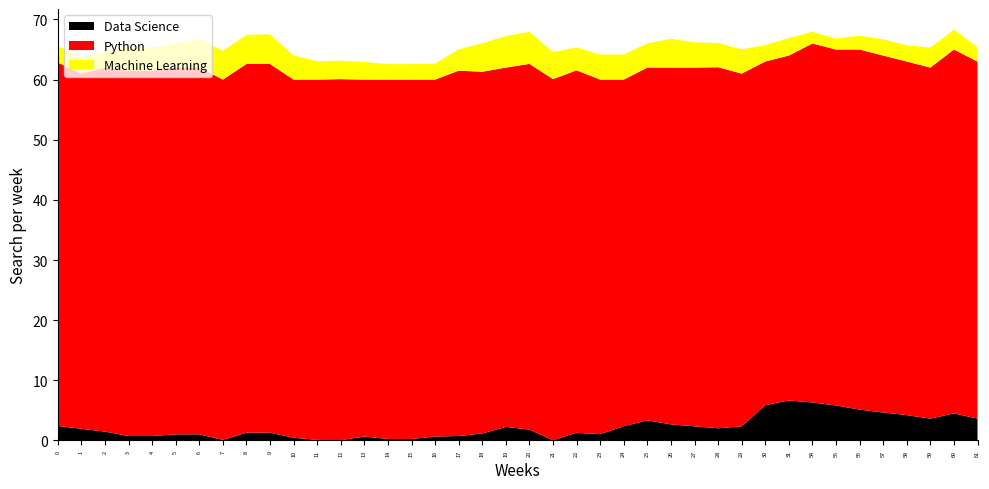

Reading left to right, list all the values displayed in this chart.

Data Science: 0=2.4	1=1.9	2=1.5	3=0.7	4=0.7	5=1.0	6=1.0	7=0.1	8=1.3	9=1.3	10=0.4	11=0.1	12=0.0	13=0.6	14=0.2	15=0.2	16=0.6	17=0.7	18=1.2	19=2.3	20=1.8	21=0.0	22=1.3	23=1.0	24=2.4	25=3.3	26=2.7	27=2.3	28=2.0	29=2.3	30=5.9	31=6.6	54=6.3	55=5.8	56=5.1	57=4.6	58=4.2	59=3.6	60=4.5	61=3.6
Python: 0=60.4	1=59.1	2=60.5	3=60.7	4=60.7	5=61.0	6=61.0	7=59.9	8=61.3	9=61.3	10=59.6	11=59.9	12=60.0	13=59.4	14=59.8	15=59.8	16=59.4	17=60.7	18=60.2	19=59.7	20=60.8	21=60.0	22=60.3	23=59.0	24=57.6	25=58.7	26=59.3	27=59.7	28=60.0	29=58.7	30=57.1	31=57.4	54=59.7	55=59.2	56=59.9	57=59.4	58=58.8	59=58.4	60=60.5	61=59.4
Machine Learning: 0=2.7	1=2.7	2=2.7	3=4.0	4=3.9	5=4.0	6=4.8	7=4.8	8=4.8	9=4.9	10=4.0	11=3.1	12=3.1	13=2.9	14=2.6	15=2.6	16=2.7	17=3.6	18=4.7	19=5.2	20=5.3	21=4.5	22=3.8	23=4.2	24=4.2	25=4.0	26=4.8	27=4.2	28=4.0	29=4.0	30=2.8	31=2.9	54=1.9	55=1.8	56=2.3	57=2.7	58=2.7	59=3.3	60=3.3	61=2.4